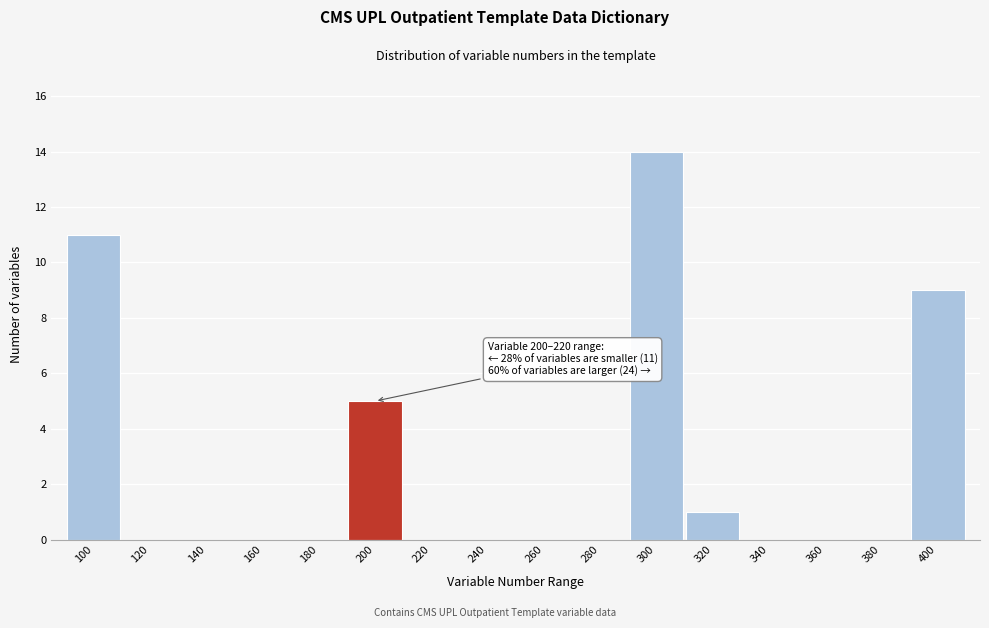

Reading left to right, extract all data points from this chart.

100=11	120=0	140=0	160=0	180=0	200=5	220=0	240=0	260=0	280=0	300=14	320=1	340=0	360=0	380=0	400=9